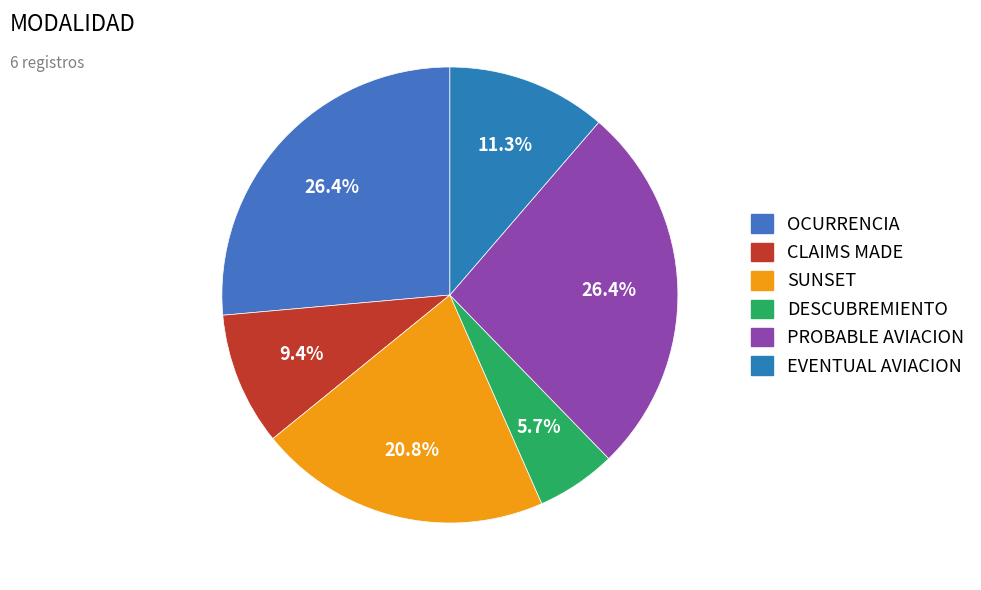

True or false: CLAIMS MADE accounts for 18% of the total.

False